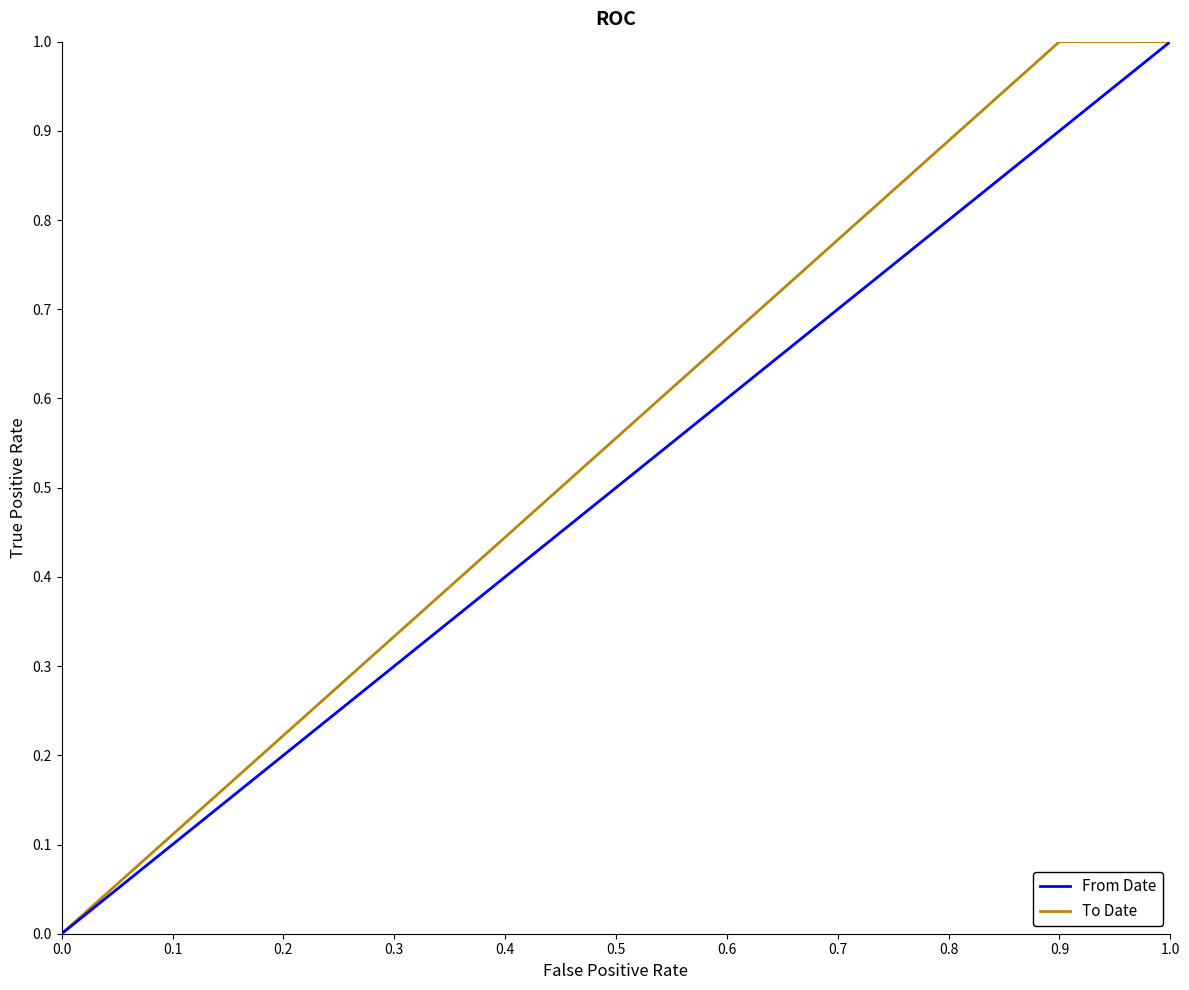

At 0.3, list the series in order from smallest to largest.

From Date, To Date